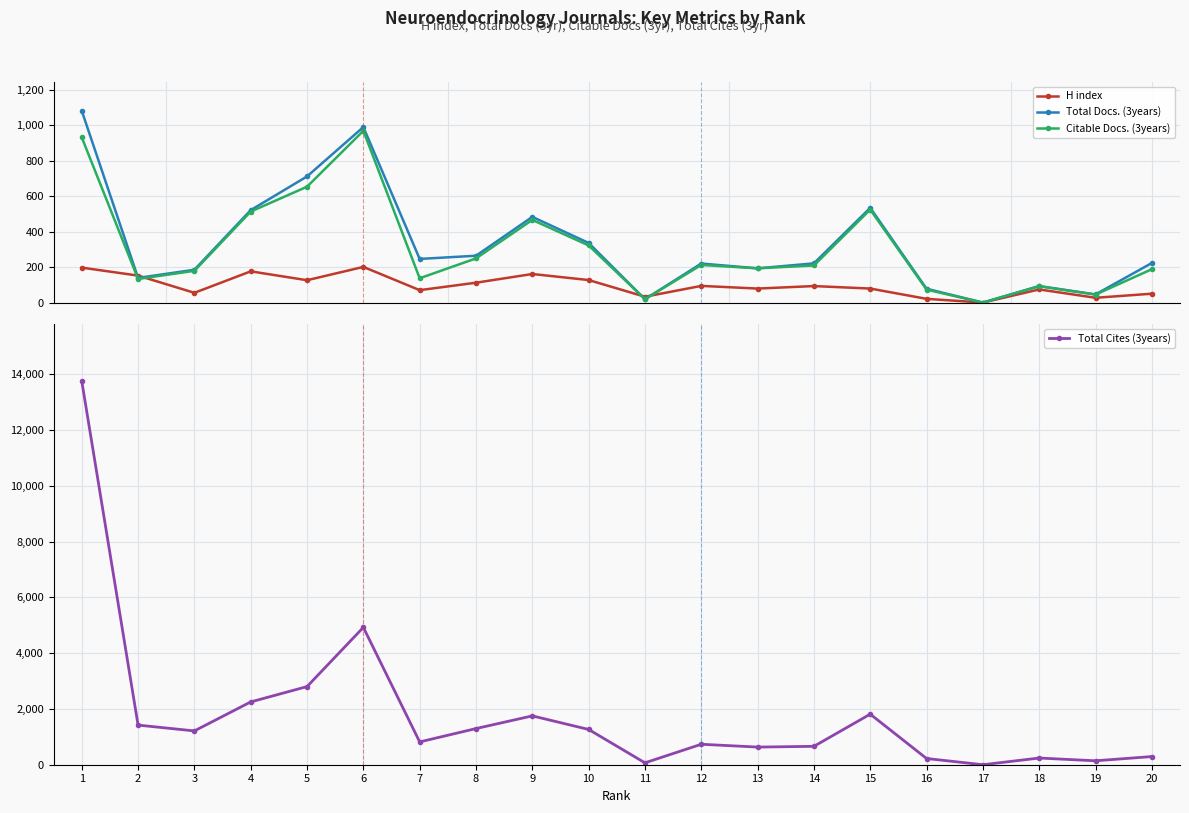

True or false: H index has more than 0 interior local peaks.

True